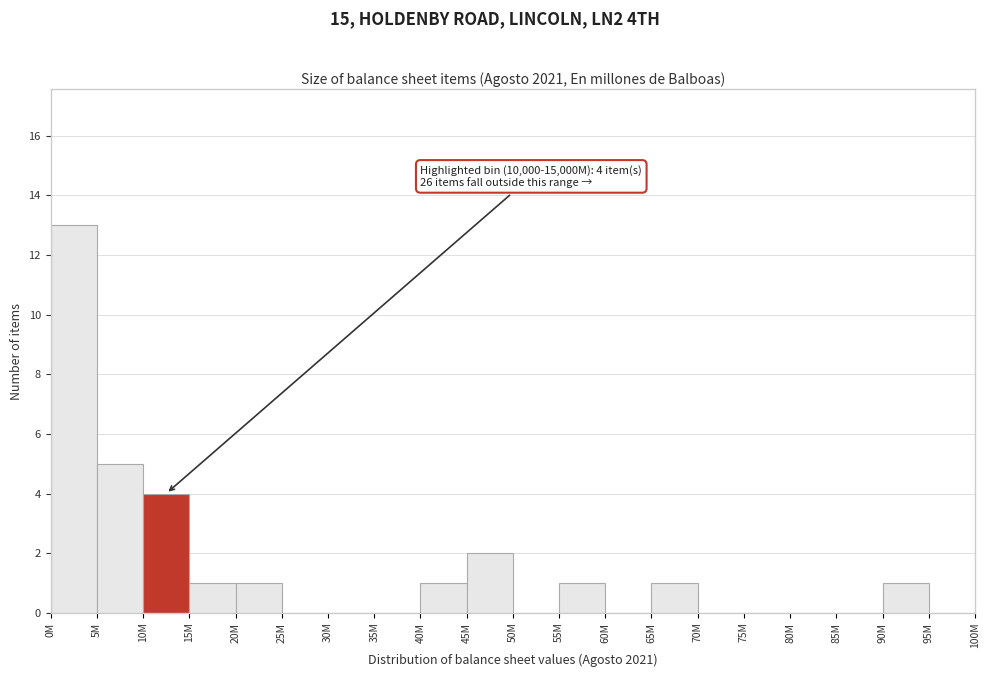

Reading left to right, transcribe all the data shown in this chart.

0M=13	5M=5	10M=4	15M=1	20M=1	25M=0	30M=0	35M=0	40M=1	45M=2	50M=0	55M=1	60M=0	65M=1	70M=0	75M=0	80M=0	85M=0	90M=1	95M=0